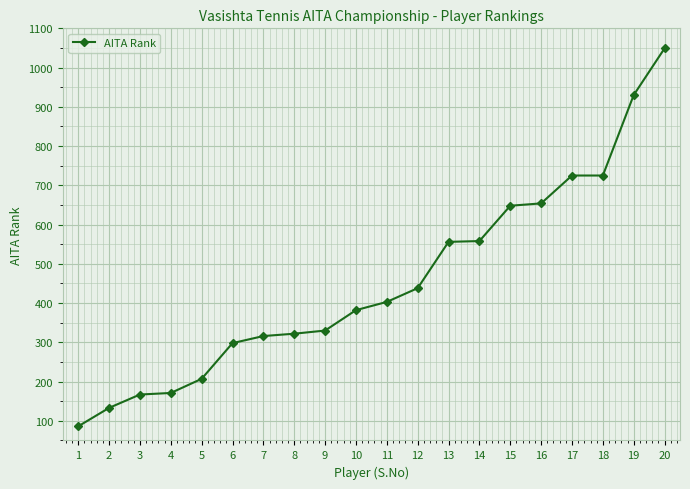

What is the difference between the values at 20 and 15?

401